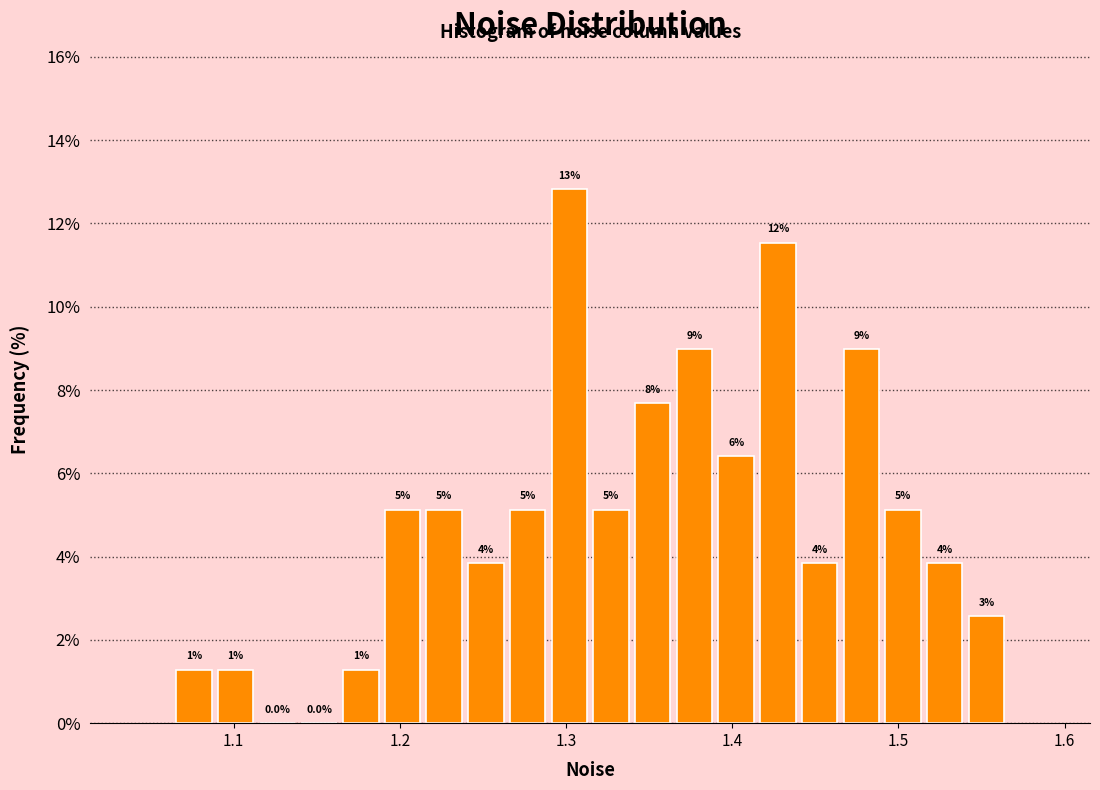

Read against the x-axis, roughly where is the centre of the tallest bar?

1.30